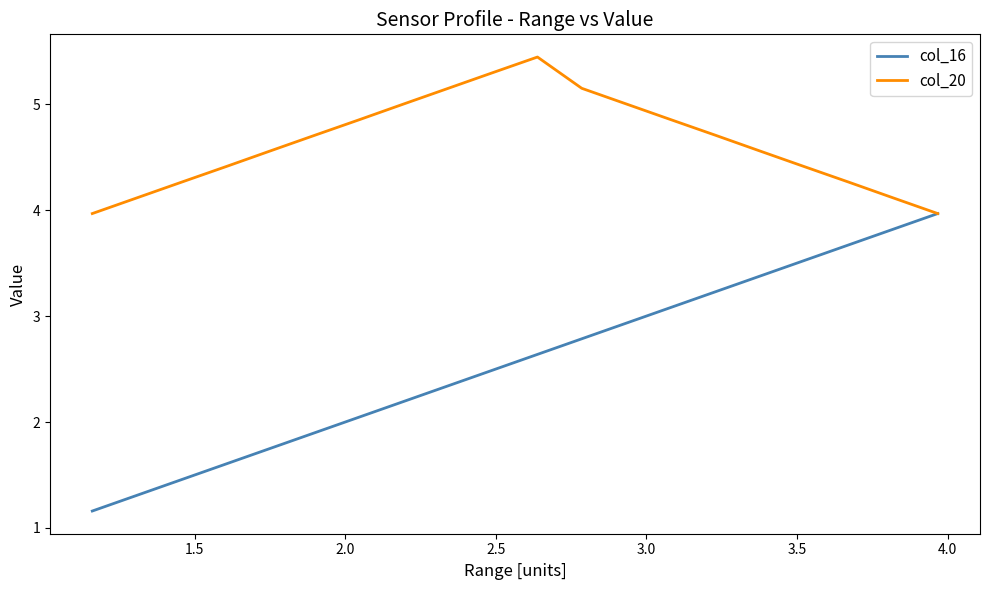

Which series has the largest range (max minus min)?

col_16